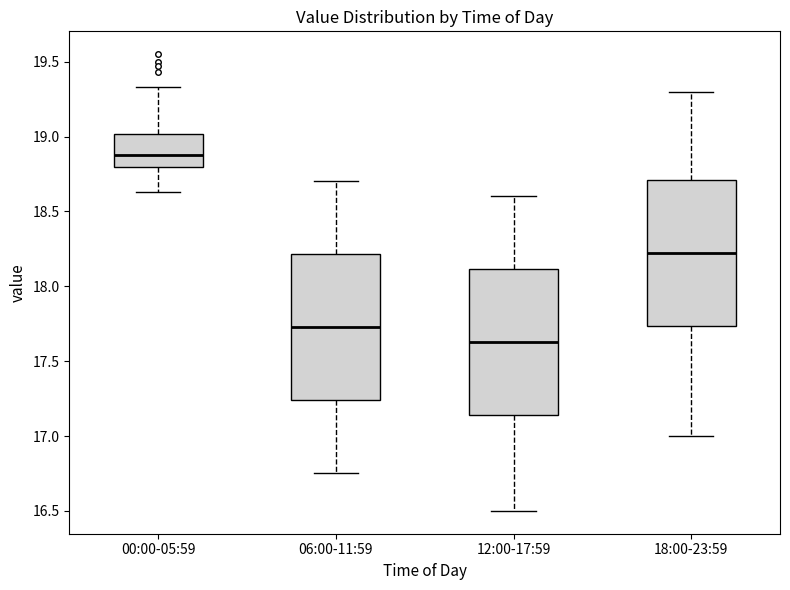

Which box has the highest median line?

00:00-05:59